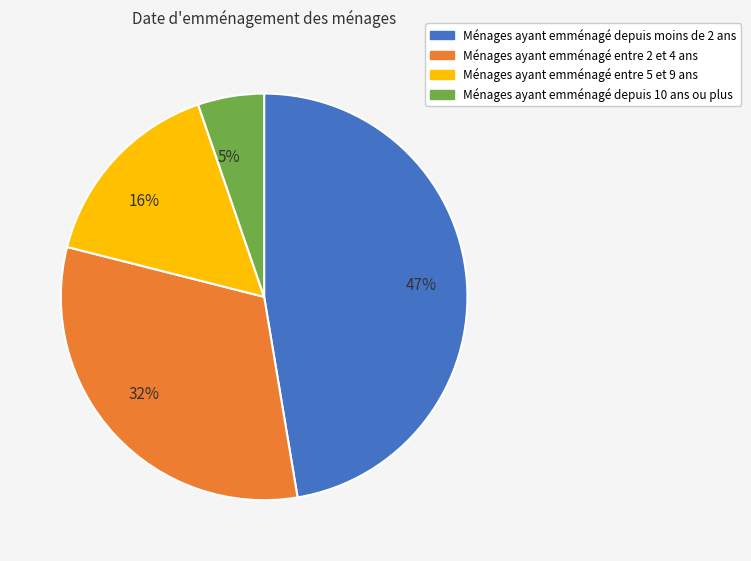

How many slices are in this pie chart?

4